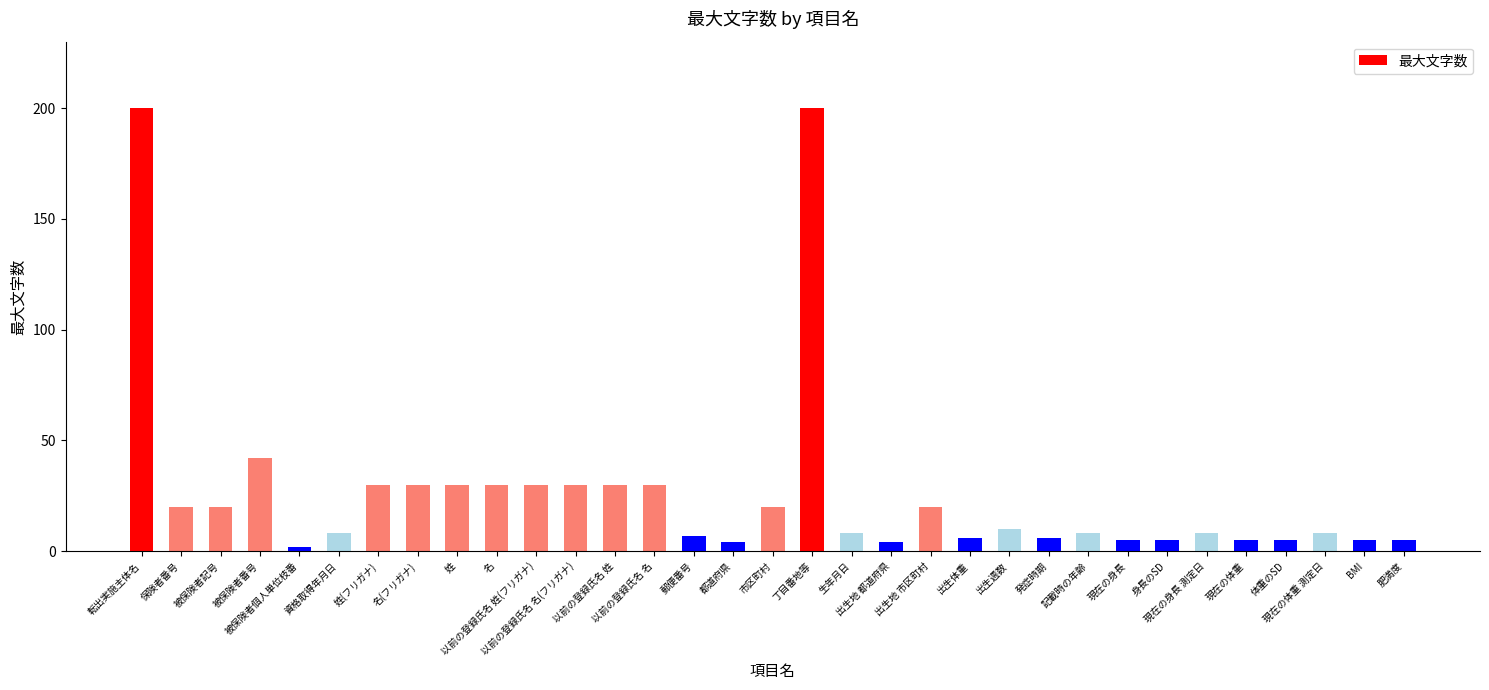

What is the value of the 15th bar from the left?

7